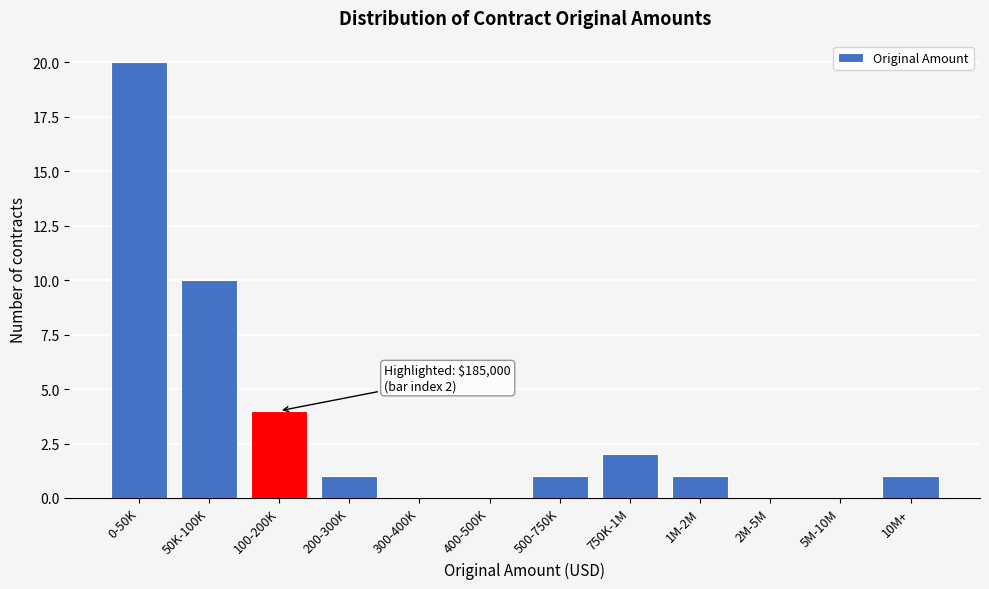

Reading left to right, list all the values displayed in this chart.

0-50K=20	50K-100K=10	100-200K=4	200-300K=1	300-400K=0	400-500K=0	500-750K=1	750K-1M=2	1M-2M=1	2M-5M=0	5M-10M=0	10M+=1